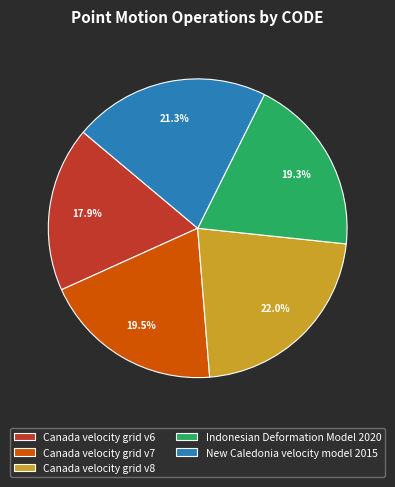

Which category has the smallest portion of the pie?

Canada velocity grid v6